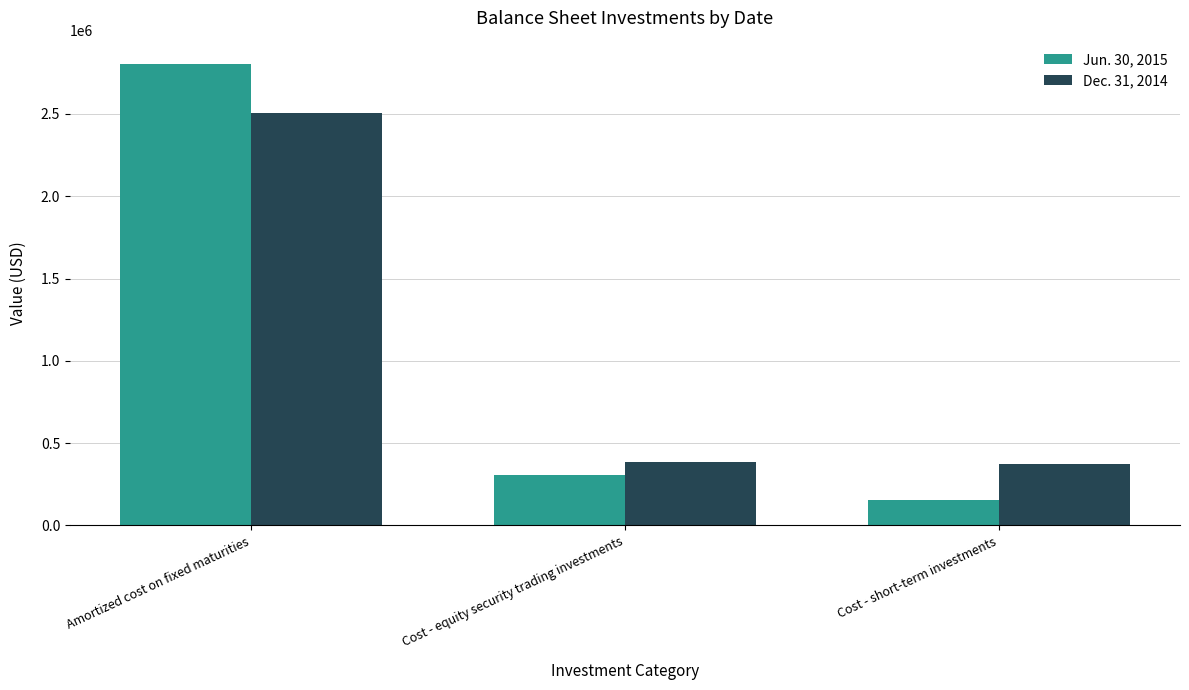

Where does the Jun. 30, 2015 series first go above 307857?

Amortized cost on fixed maturities